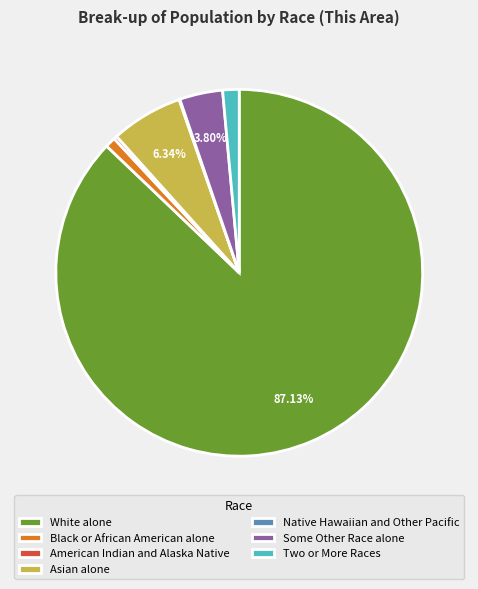

What percentage do Asian alone and White alone together represent?

93.5%